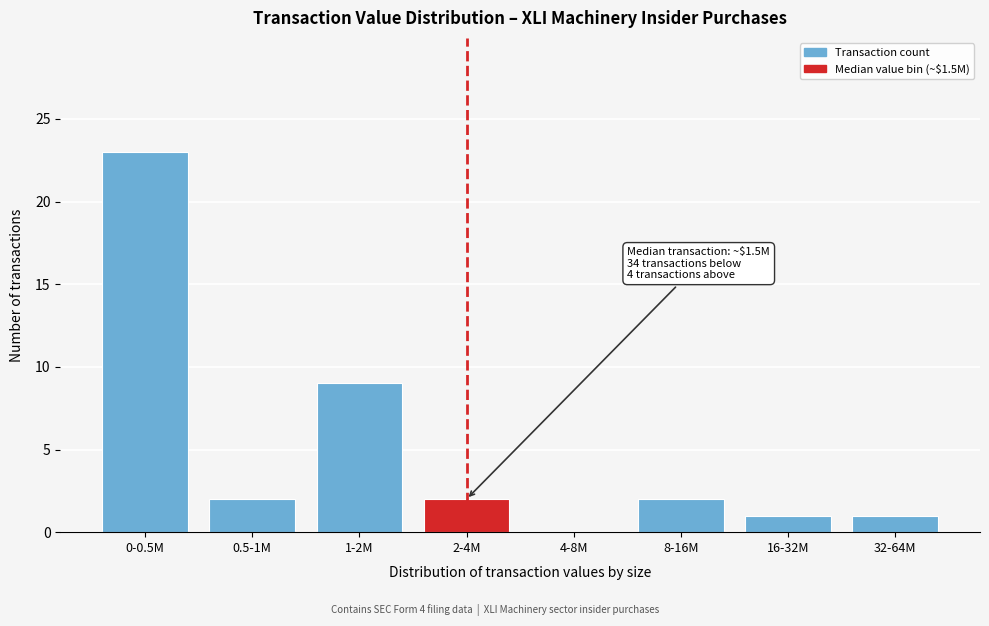

Reading left to right, what are all the values shown in this chart?

0-0.5M=23	0.5-1M=2	1-2M=9	2-4M=2	4-8M=0	8-16M=2	16-32M=1	32-64M=1